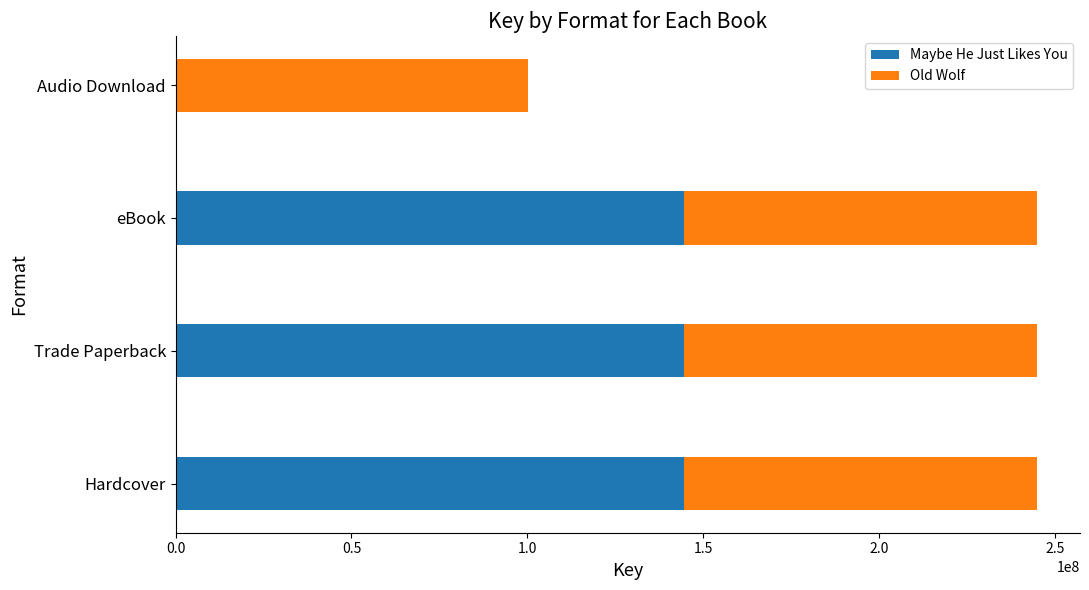

The Maybe He Just Likes You series shows 144637348 at Trade Paperback. True or false?

True